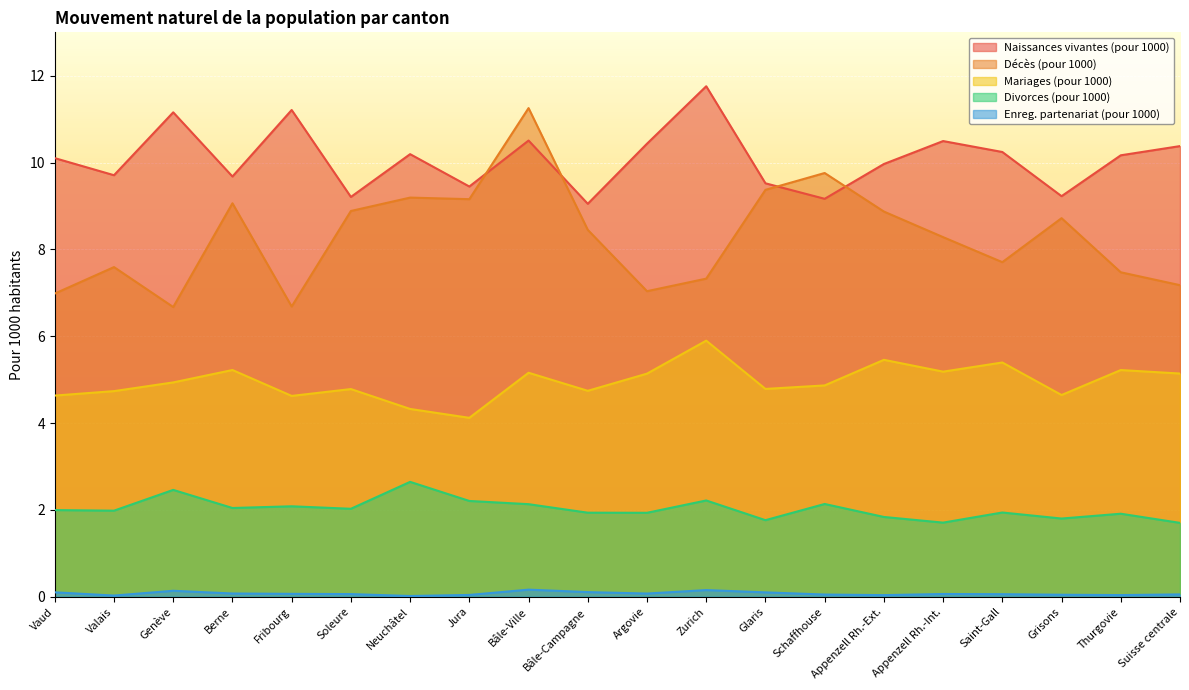

Where is the first local minimum for Divorces (pour 1000)?

Valais